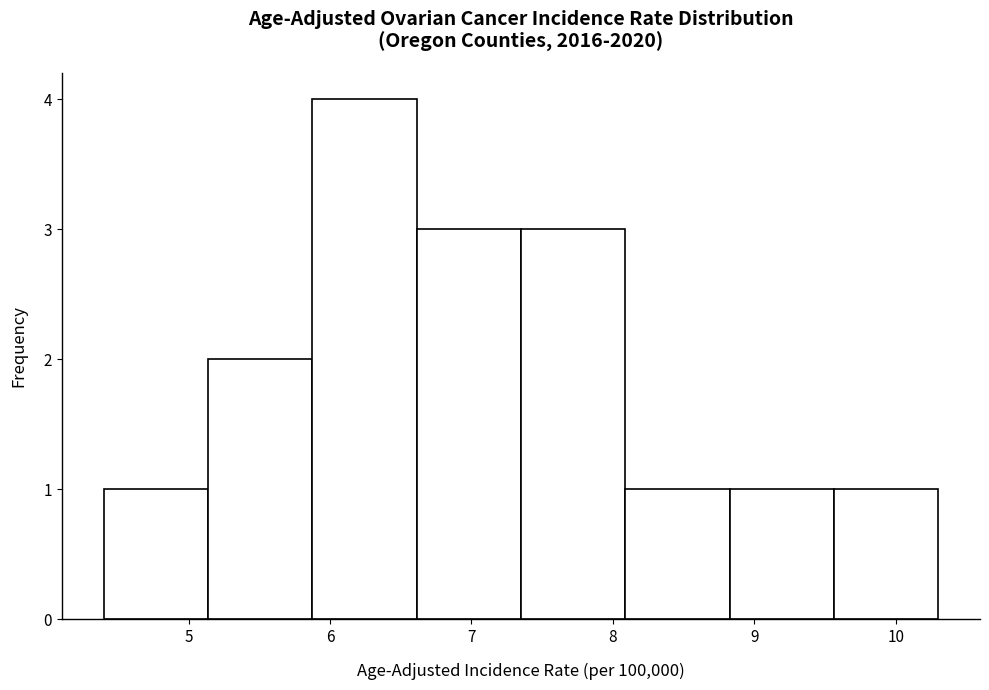

How tall is the bar that spans 4.4 to 5.1 on the x-axis? Neither the bar edges nor the heights are printed on the chart, so give them approximately, as read against the axes.

1